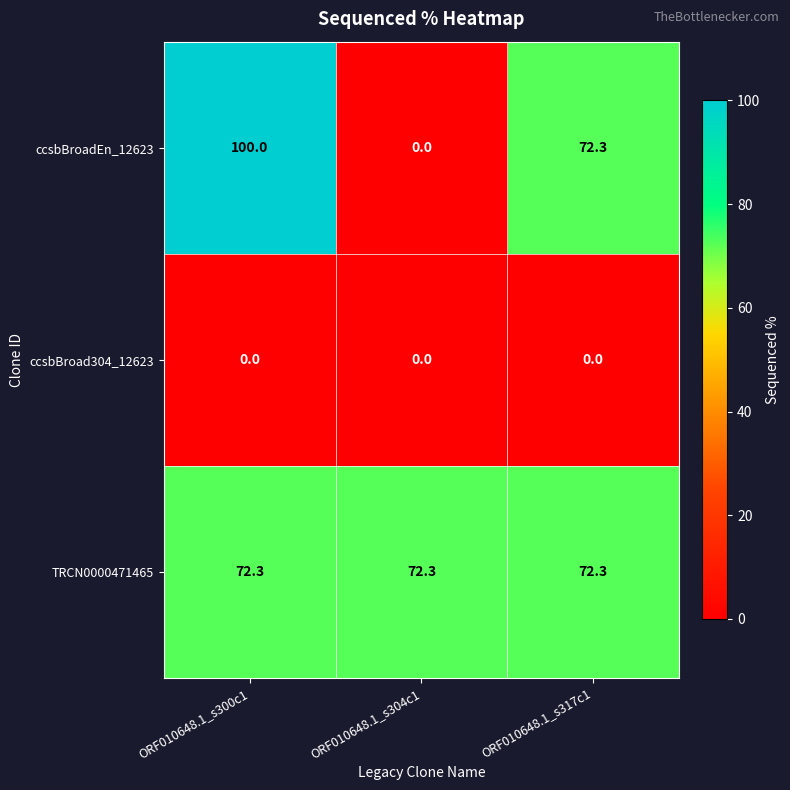

Which series has the largest range (max minus min)?

ccsbBroadEn_12623